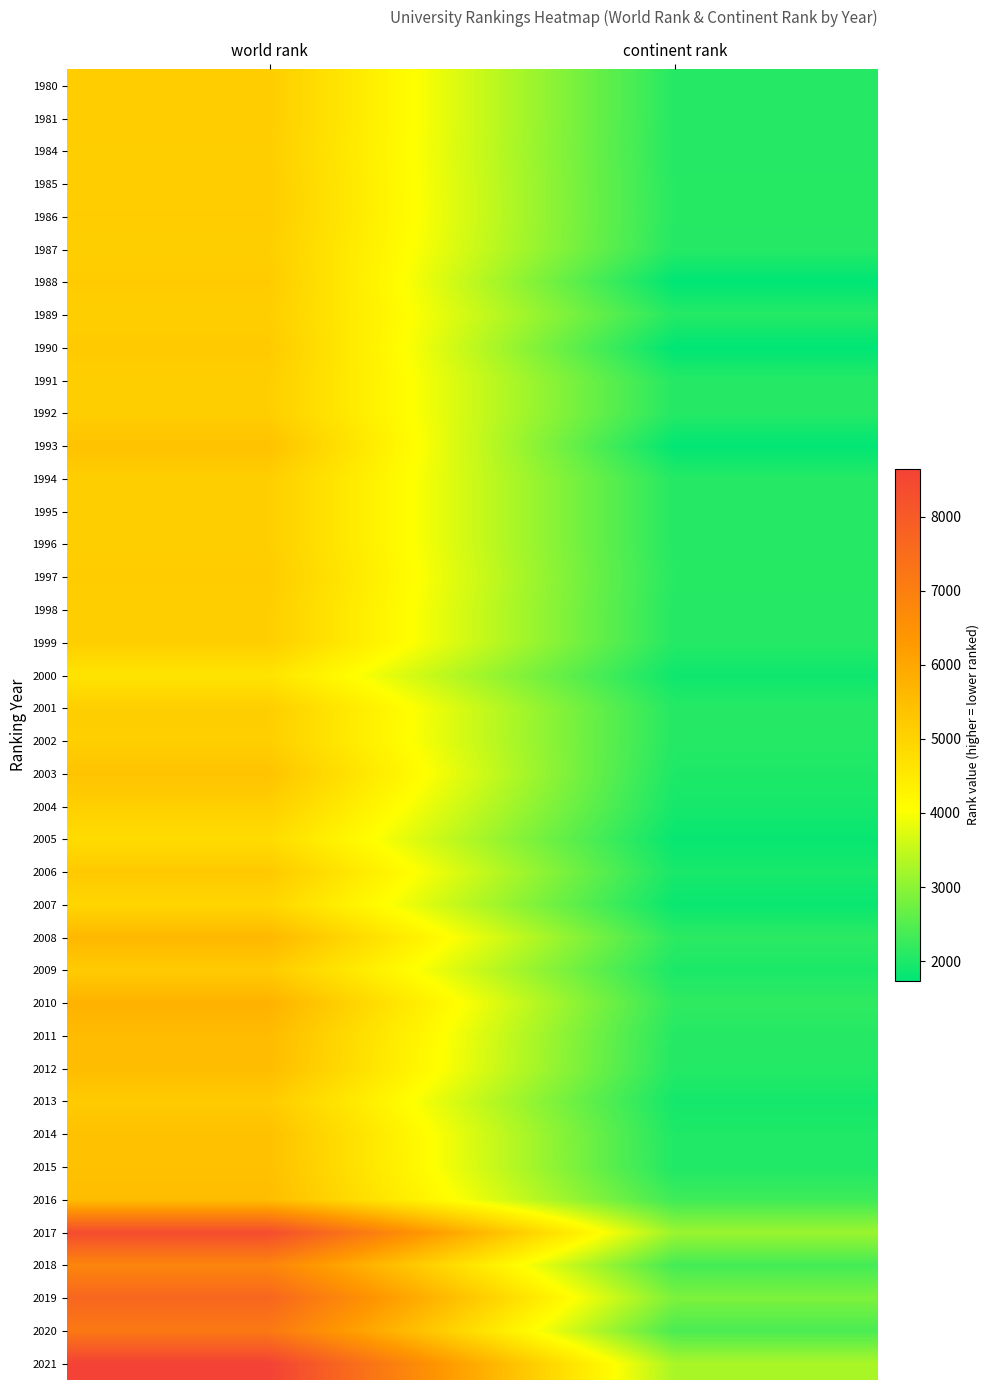

At continent rank, list the series in order from largest to smallest.

2021, 2017, 2019, 2020, 2018, 2016, 2010, 2008, 1997, 1986, 1985, 1980, 1981, 1984, 2011, 1987, 1989, 1991, 1992, 1994, 1995, 1996, 1998, 1999, 2001, 2002, 2012, 2015, 2014, 2003, 2009, 2006, 2004, 2013, 2000, 2007, 2005, 1993, 1988, 1990